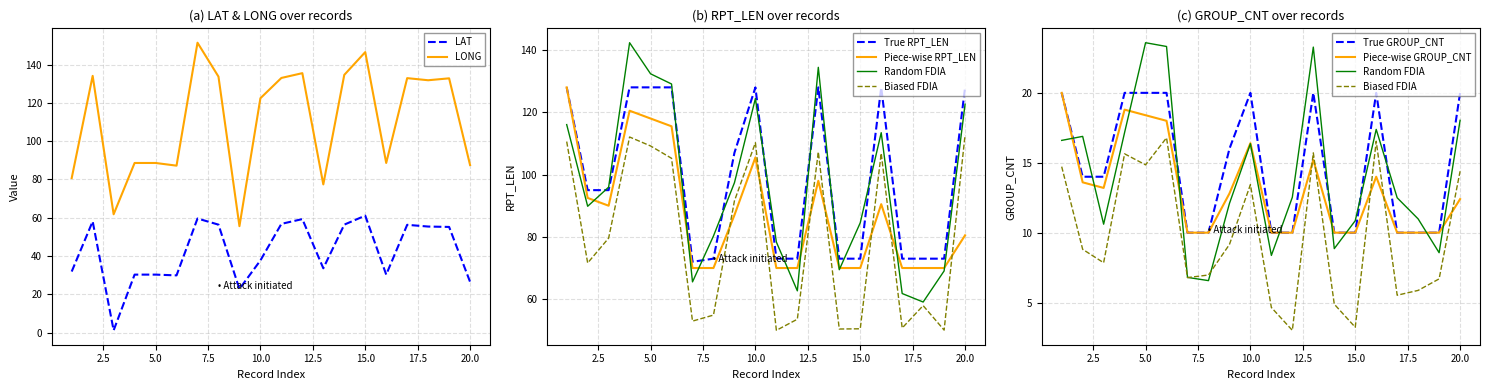

Which series has the largest range (max minus min)?

LONG